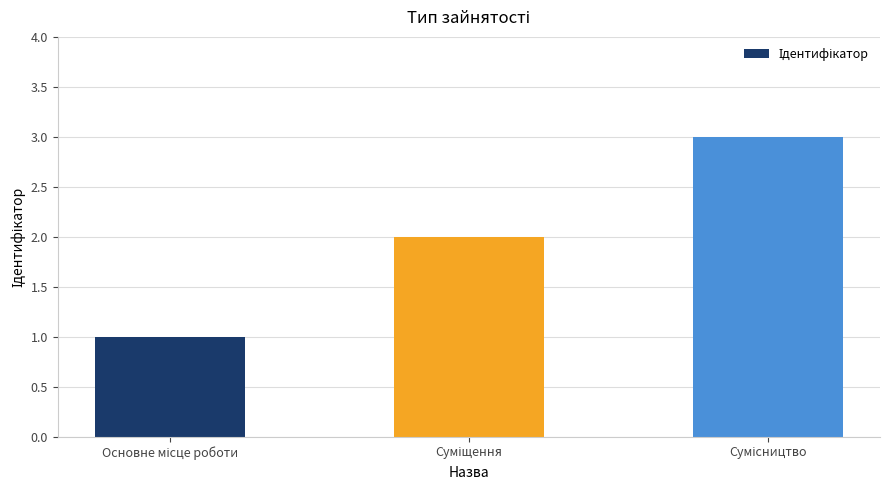

What is the maximum value shown in the chart?

3